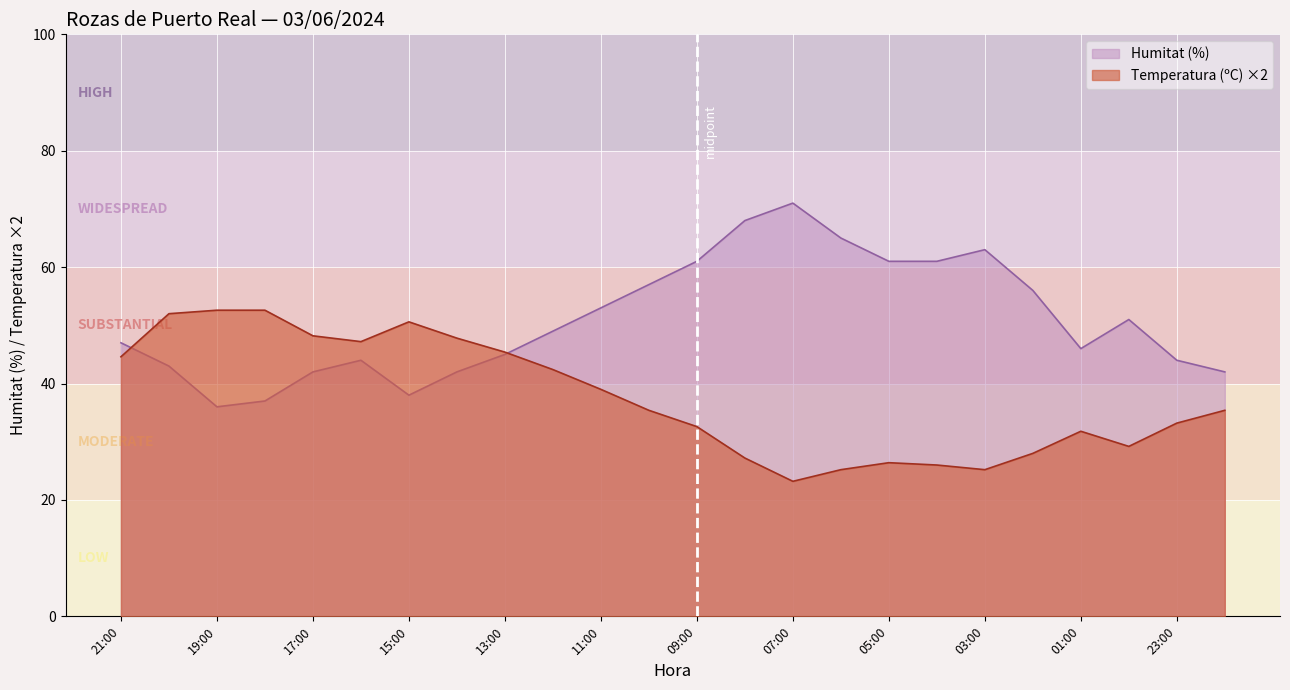

True or false: Humitat (%) has a value of 68.0 at 08:00.

True